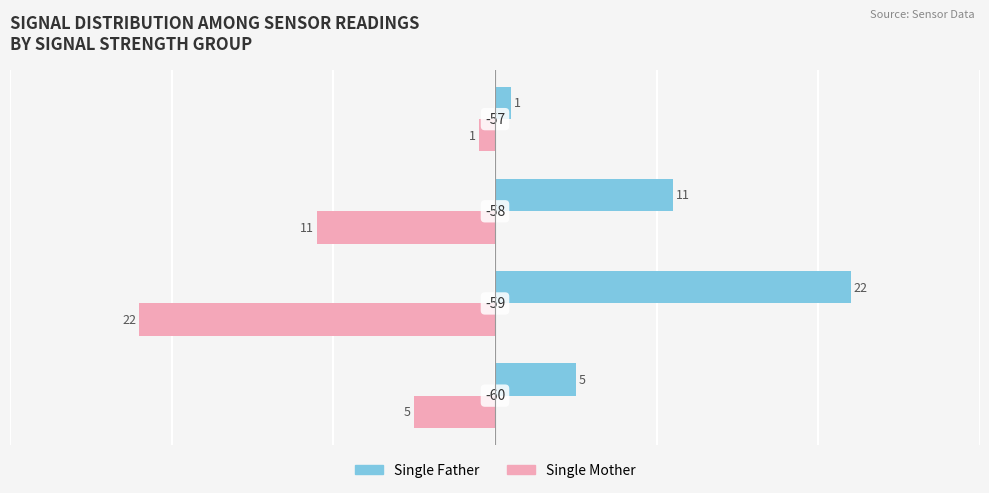

What is the average value of the Single Father series?

10